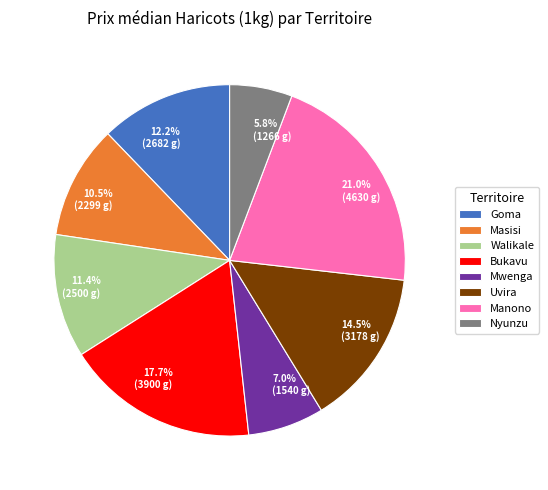

True or false: Uvira accounts for 21% of the total.

False